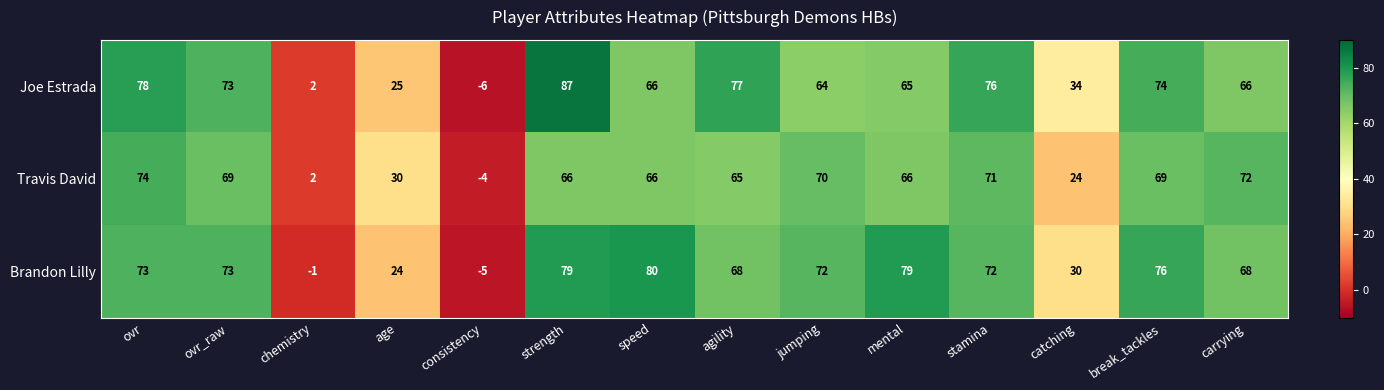

How many data points in Joe Estrada are less than 66?

6